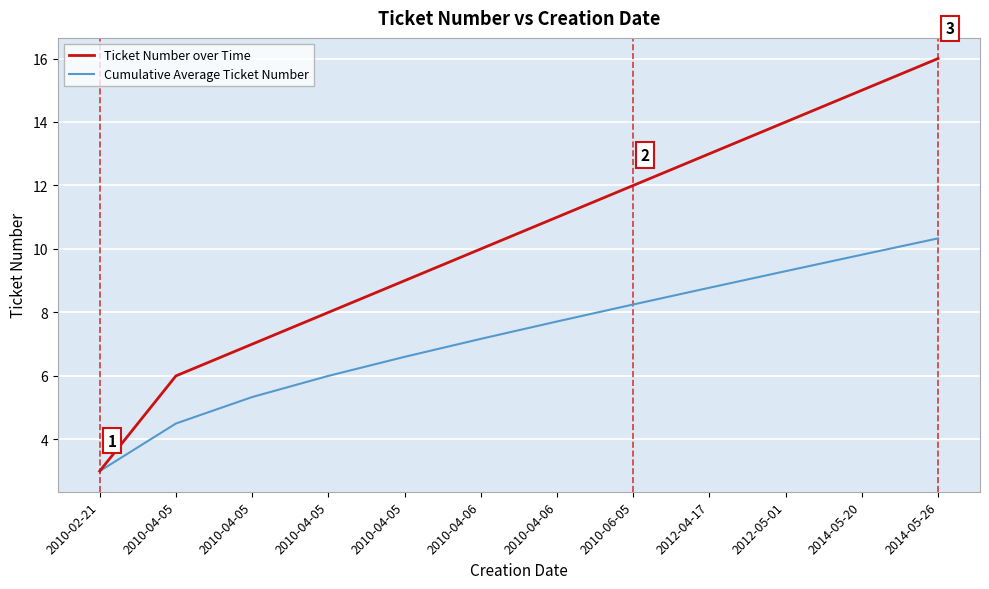

What is the label of the 9th point from the left?

2012-04-17